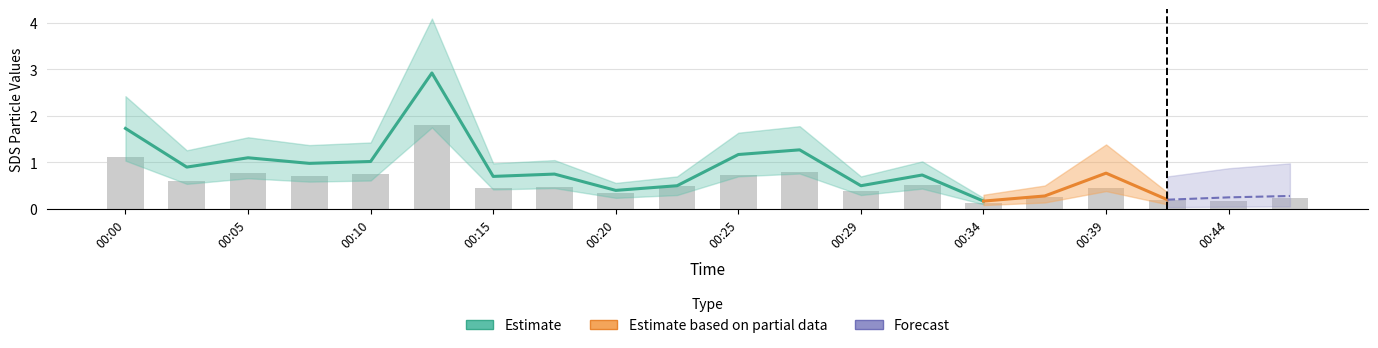

Are the bars grouped side by side (vs. stacked)?

No